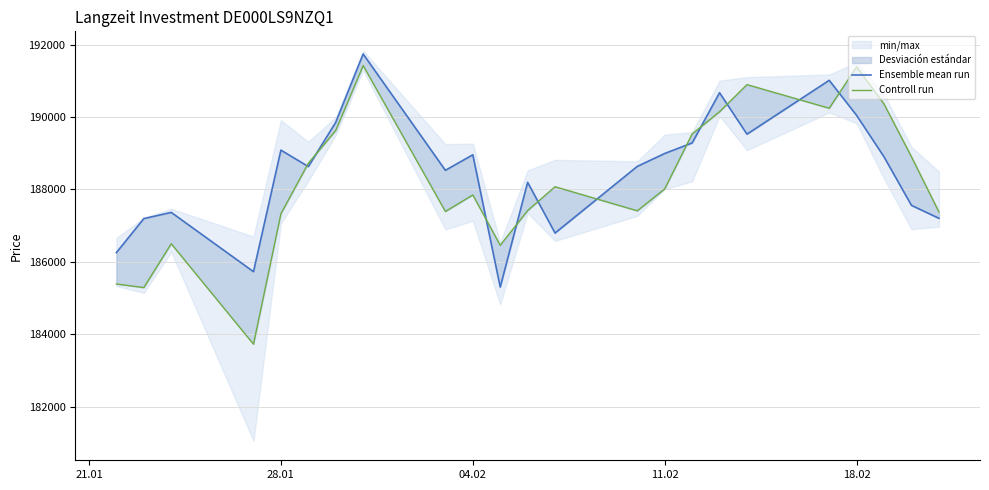

What position from the left is 28.01?

2